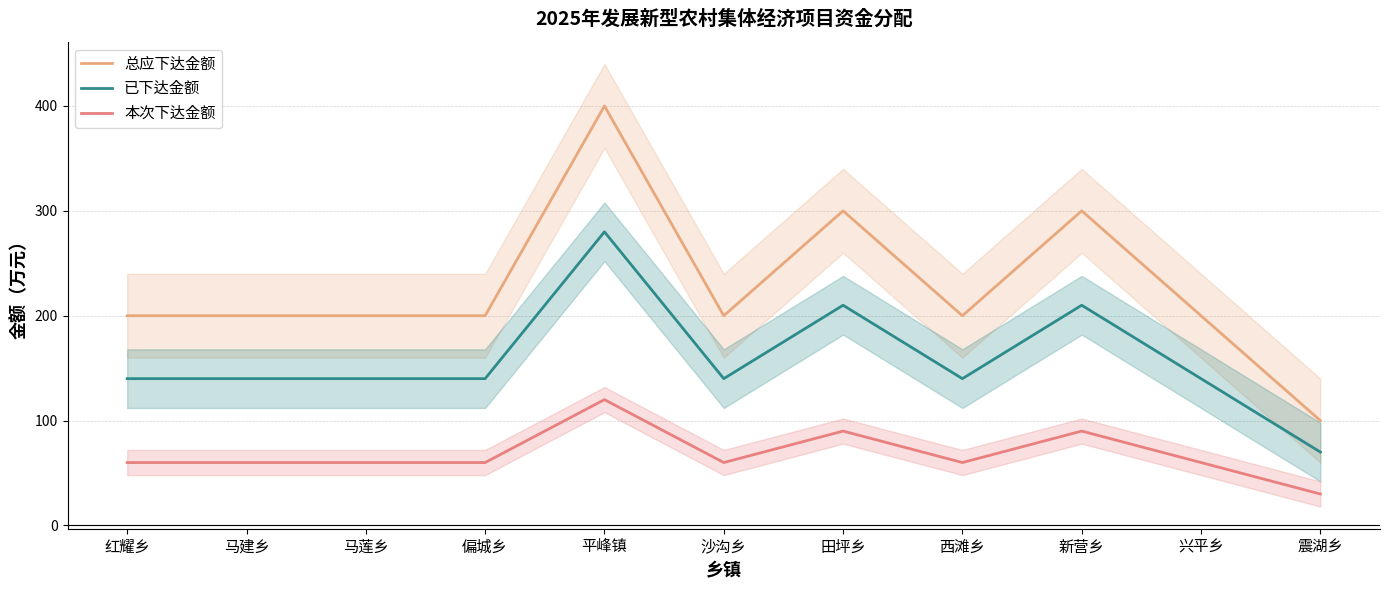

Does the chart have visible grid lines?

Yes